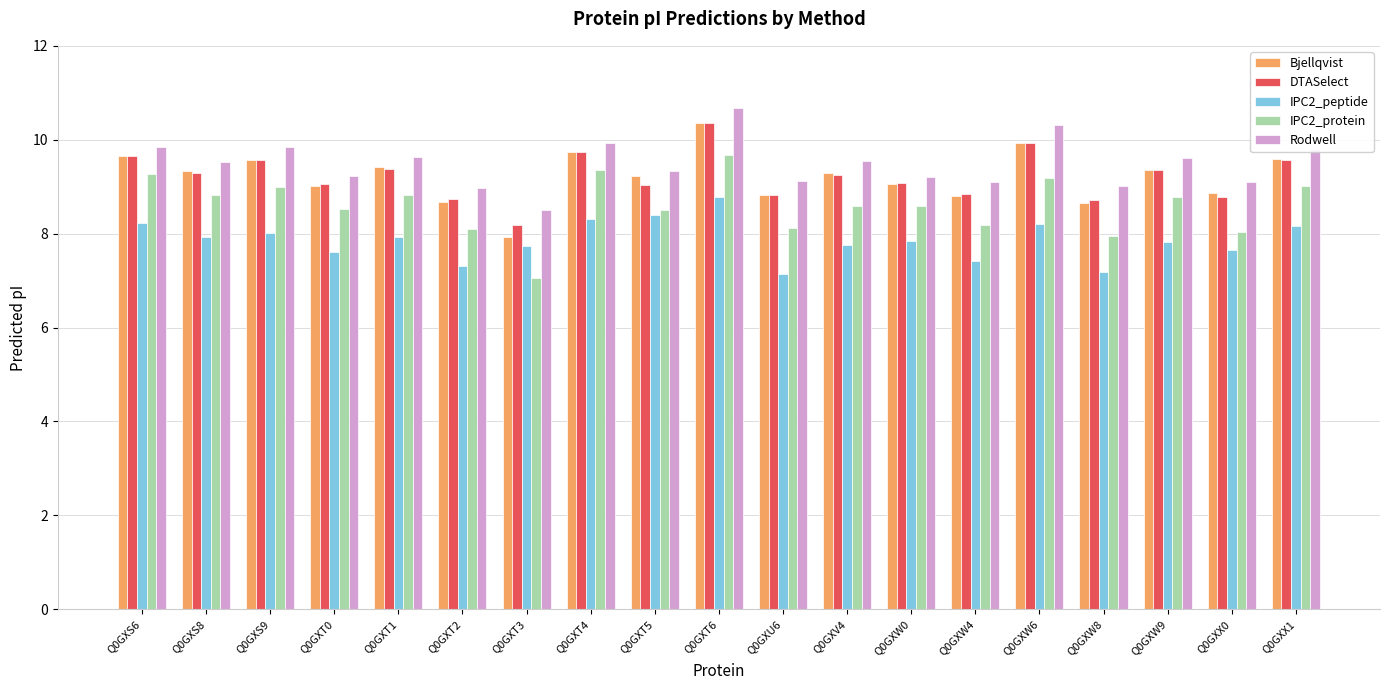

Which series has the largest total across all categories?

Rodwell